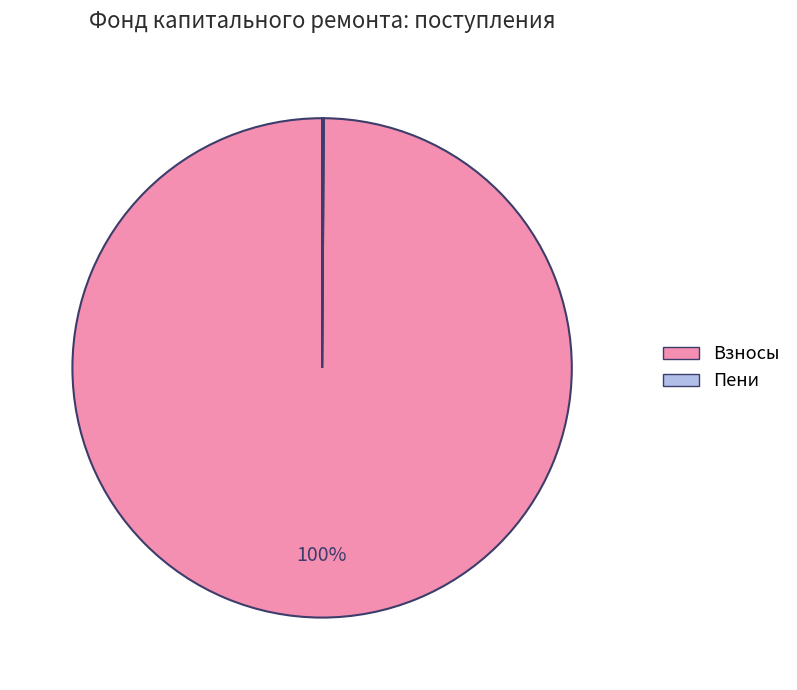

To the nearest percent, what is the average slice percentage?

50%